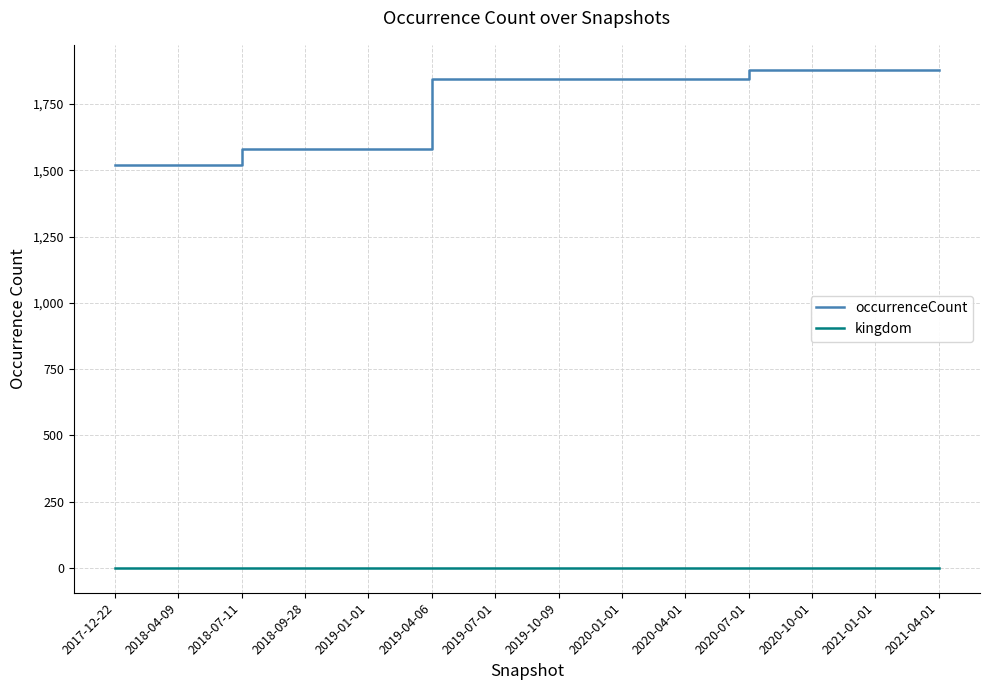

Read the occurrenceCount value at 2018-09-28, to the nearest 10.

1580